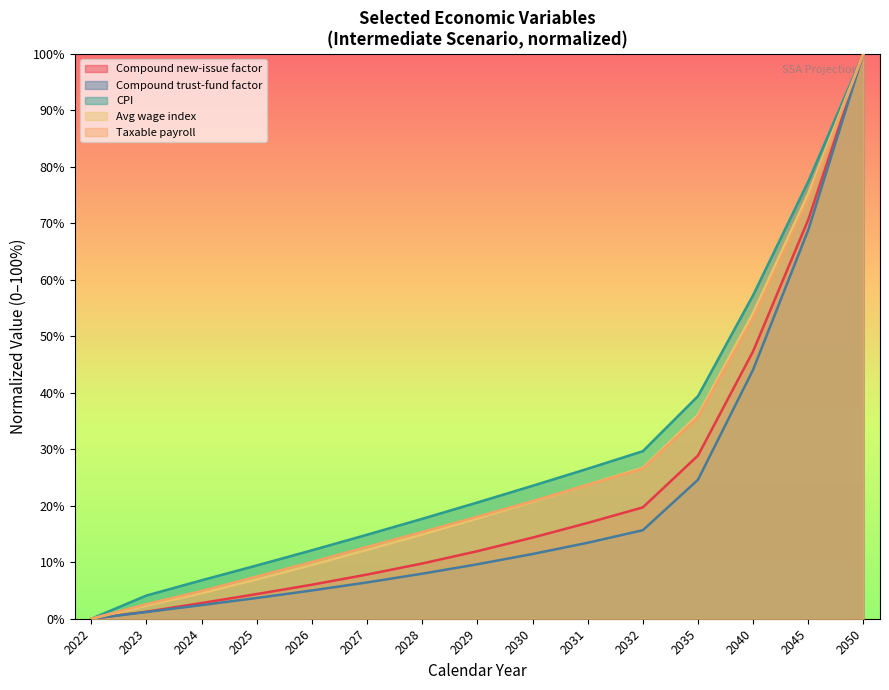

What is the sum of the Compound new-issue interest factor values at 2050 and 2028?

109.8